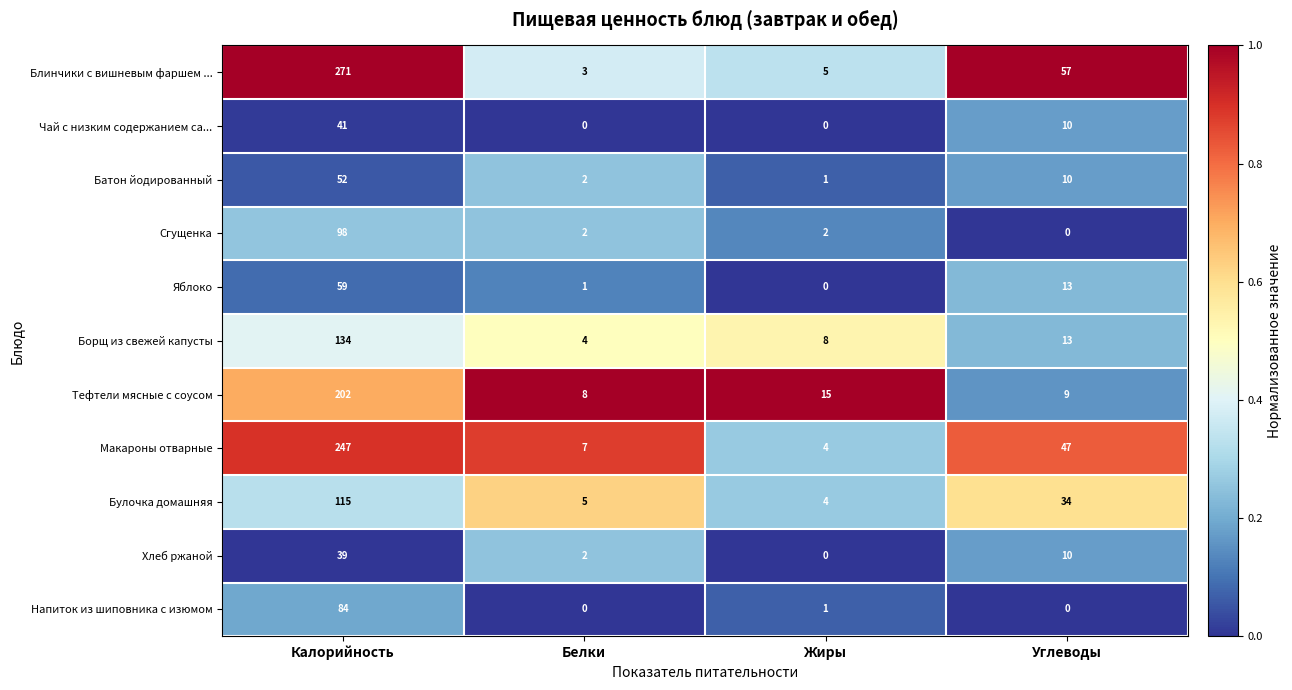

What is the difference between the second highest and second lowest values in the Блинчики с вишневым фаршем ... series?

52